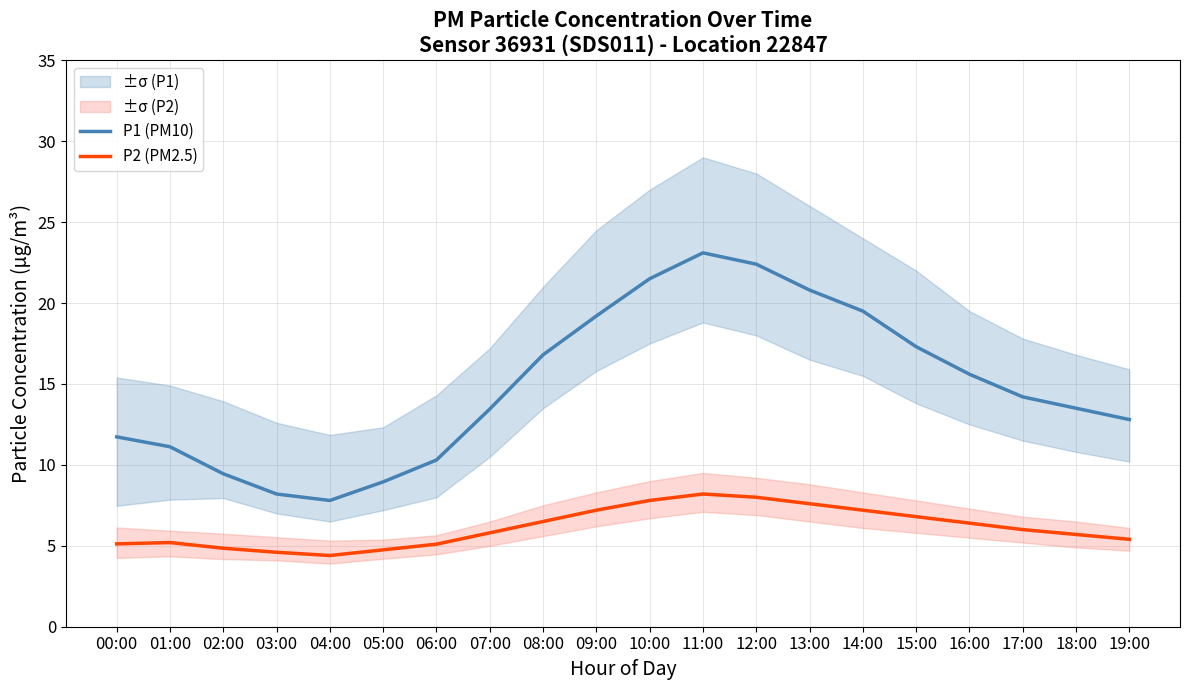

What is the sum of all P1 (PM10) values?

297.7